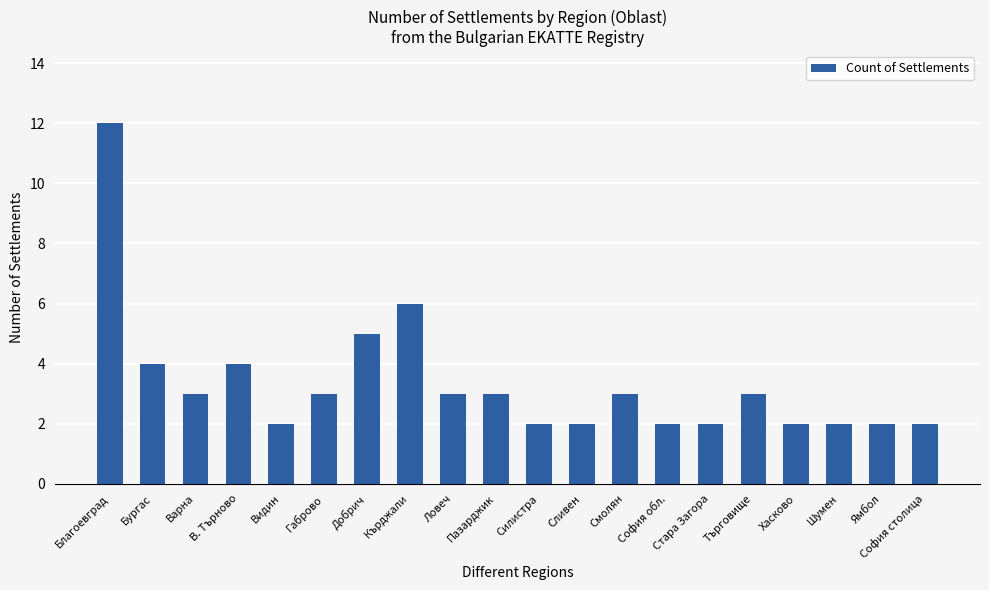

What is the label of the 20th bar from the left?

София столица